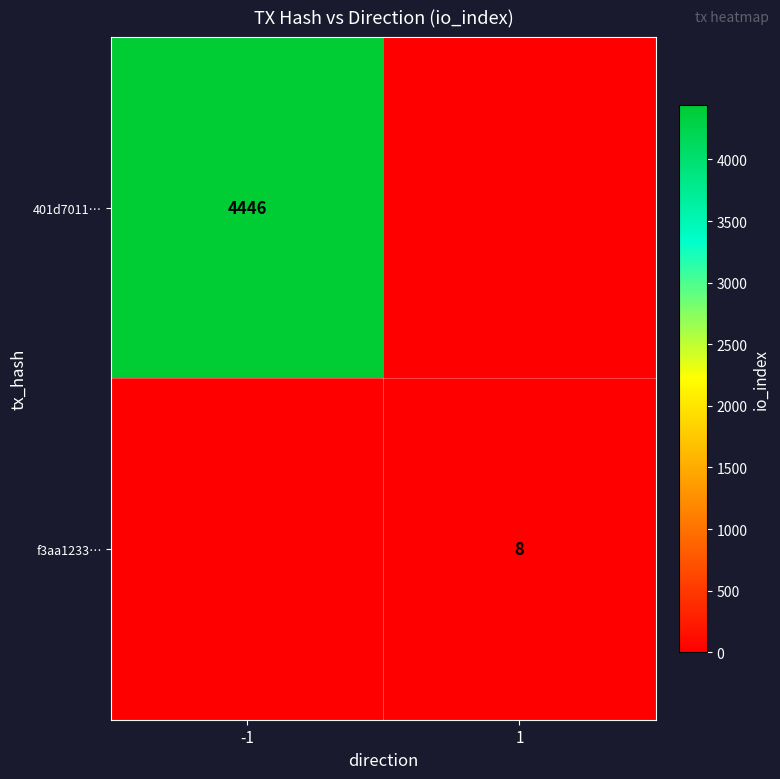

True or false: f3aa1233… has a value of 2 at 1.

False